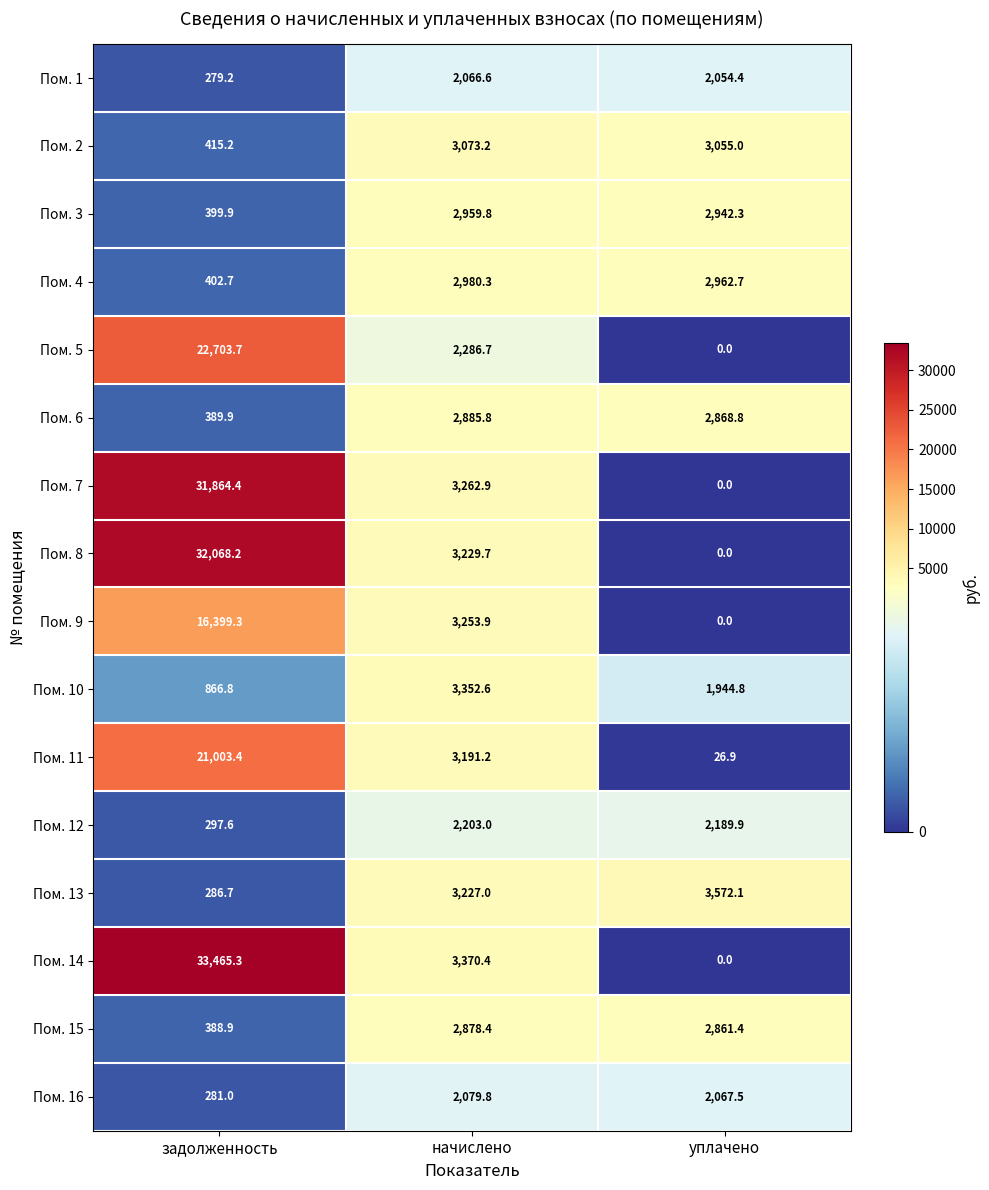

Which series has the largest range (max minus min)?

Пом. 14